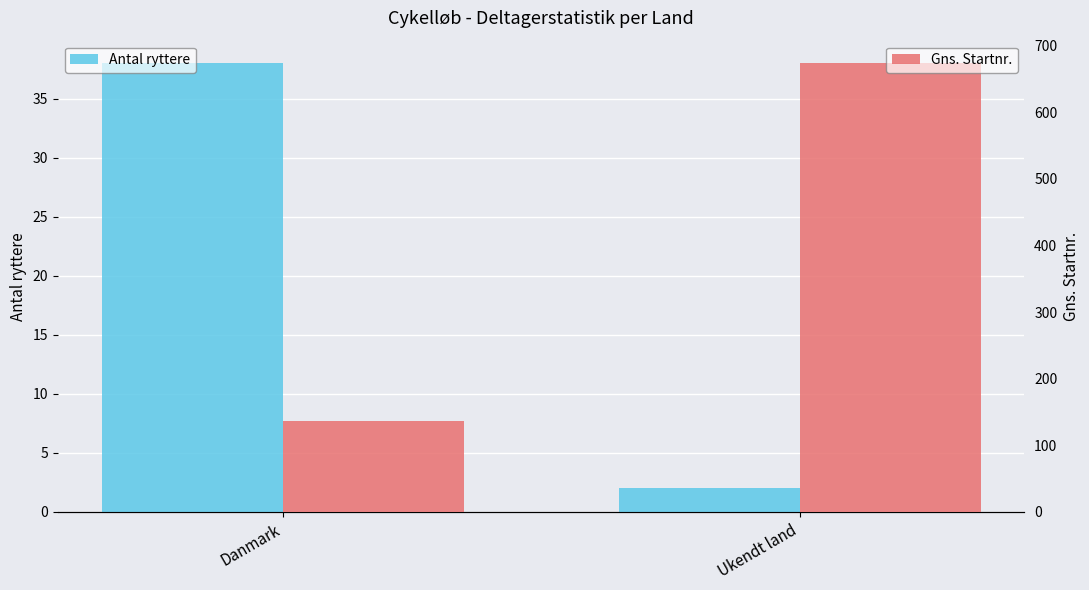

What is the label of the 1st bar from the left?

Danmark